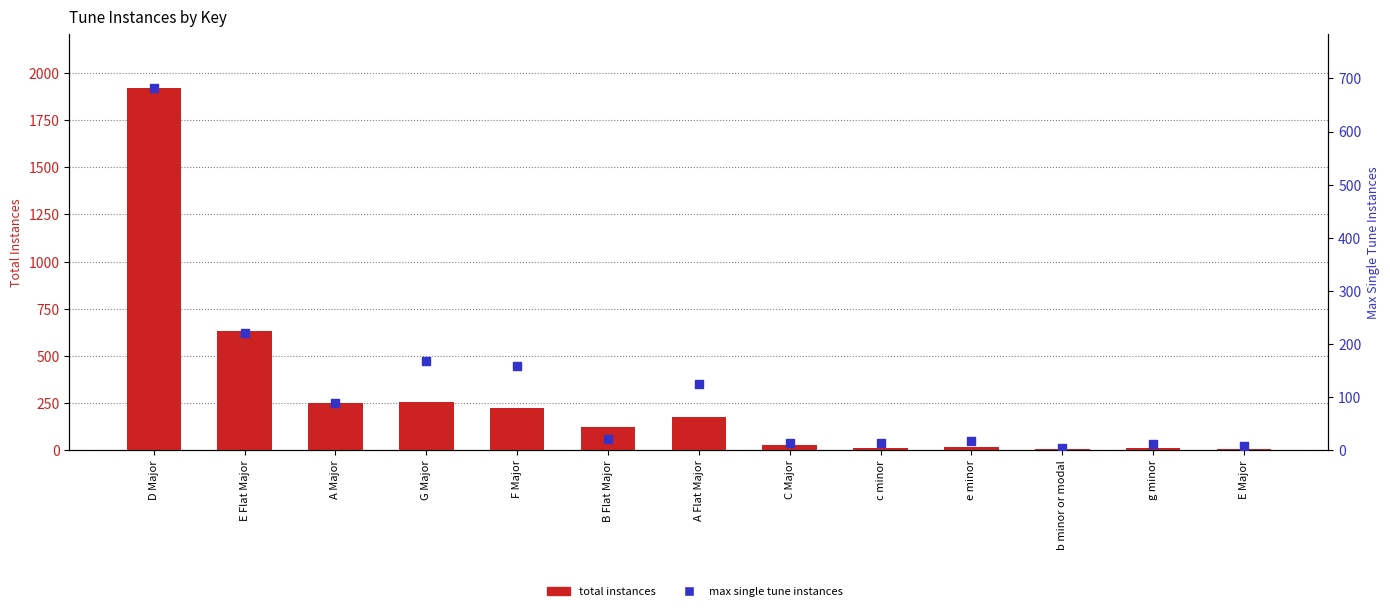

What is the total value across all series at b minor or modal?

8